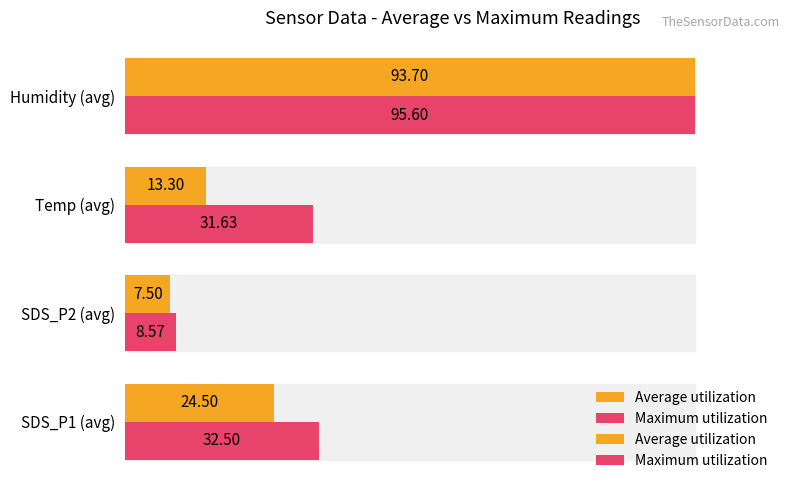

Which series has the largest total across all categories?

Maximum utilization